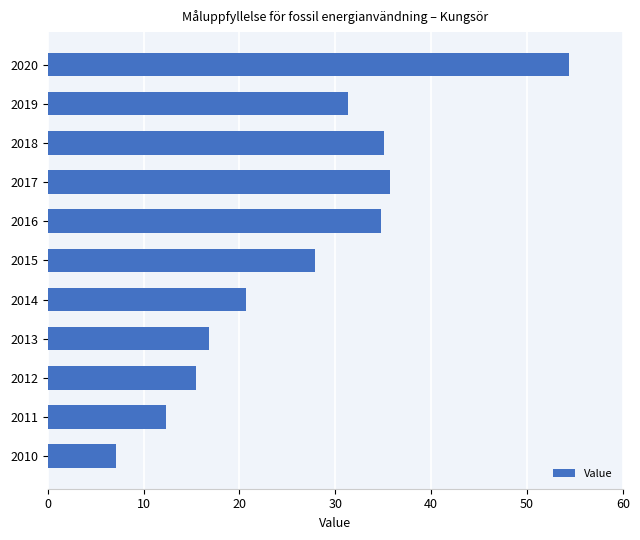

Reading bottom to top, transcribe all the data shown in this chart.

2010=7.1	2011=12.3	2012=15.4	2013=16.8	2014=20.7	2015=27.9	2016=34.7	2017=35.7	2018=35.1	2019=31.4	2020=54.4